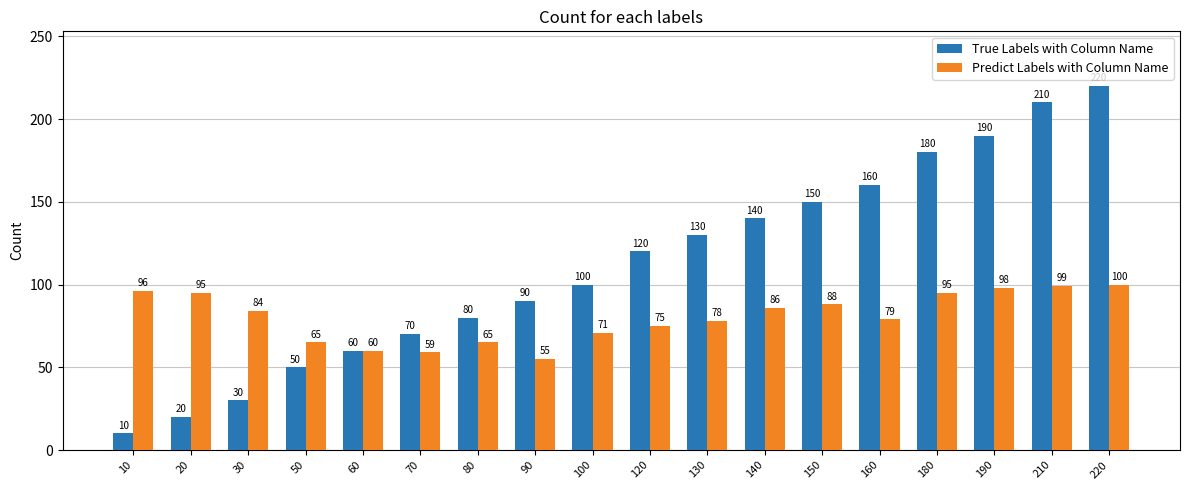

What is the value of the True Labels with Column Name bar at the 3rd from the left?

30